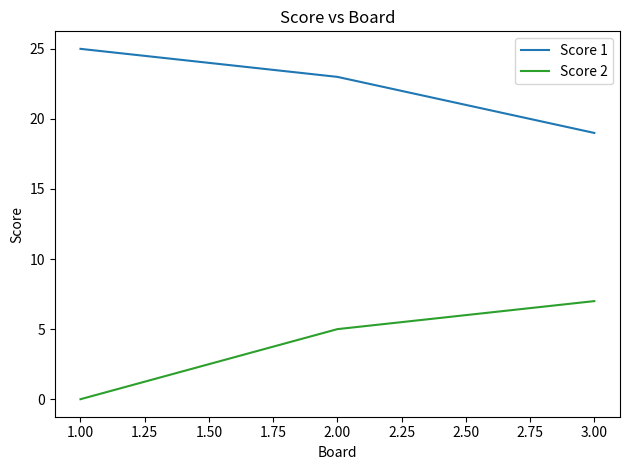

Does the chart have visible grid lines?

No